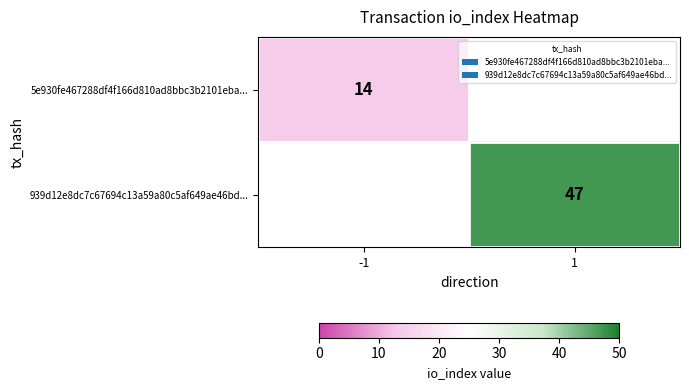

True or false: 5e930fe467288df4f166d810ad8bbc3b2101eba... has a value of 14 at -1.

True